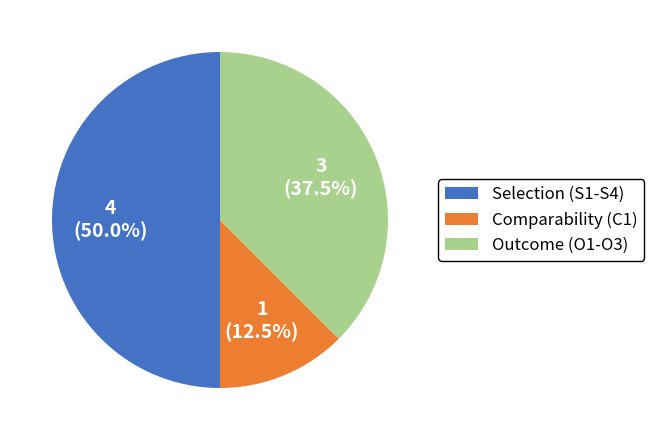

Is Comparability (C1) the majority of the pie?

No